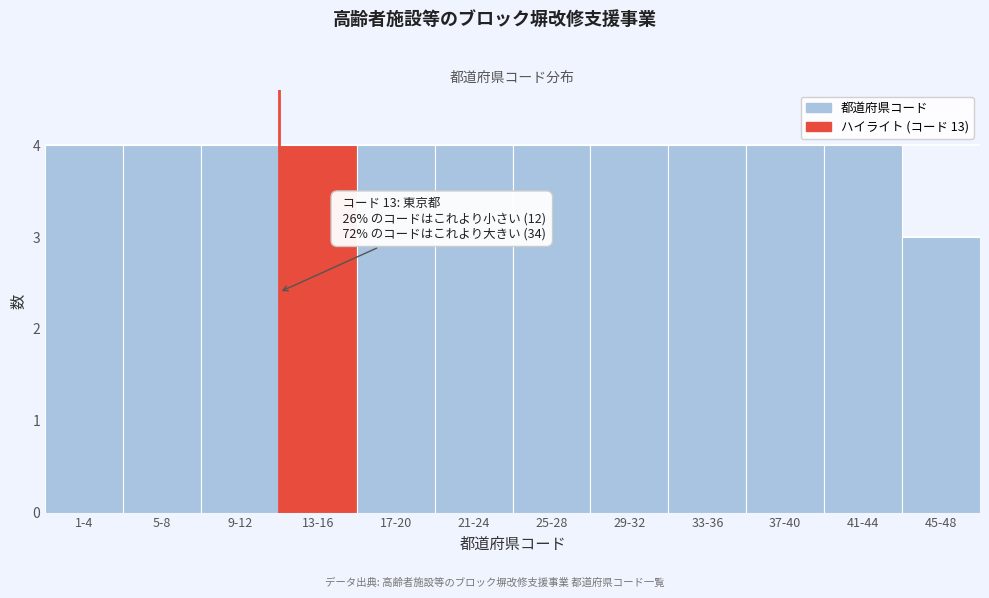

Reading left to right, list all the values displayed in this chart.

1-4=4	5-8=4	9-12=4	13-16=4	17-20=4	21-24=4	25-28=4	29-32=4	33-36=4	37-40=4	41-44=4	45-48=3